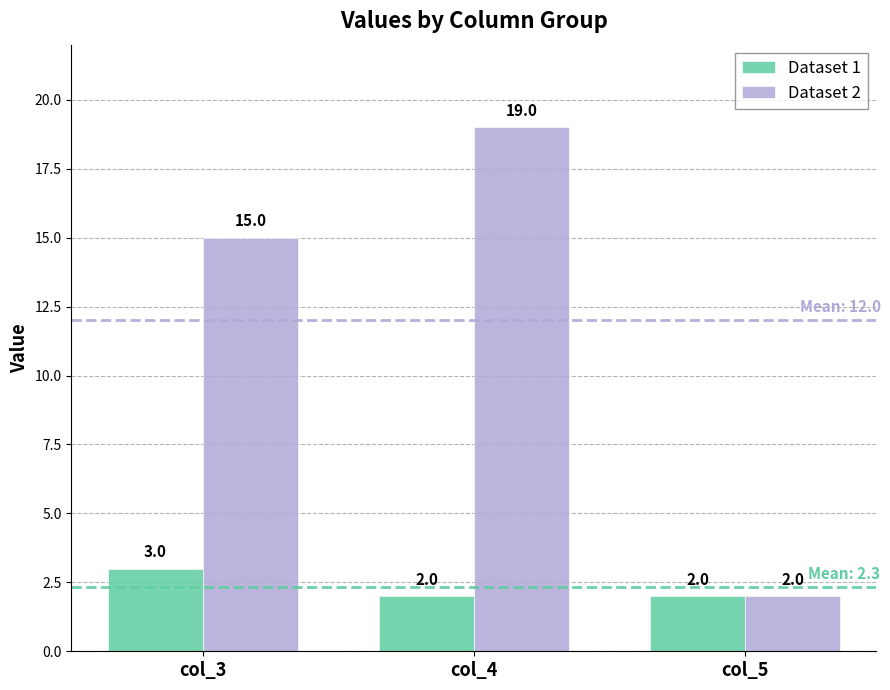

What is the value of the Dataset 1 bar at the 3rd from the left?

2